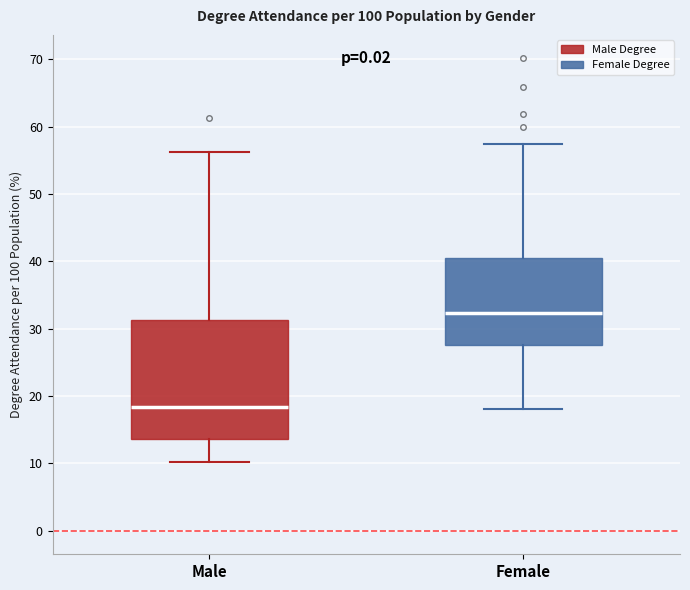

Where is the upper edge of the box for Female on the y-axis? The values are not printed on the chart, so give them approximately, as read against the axis.

40